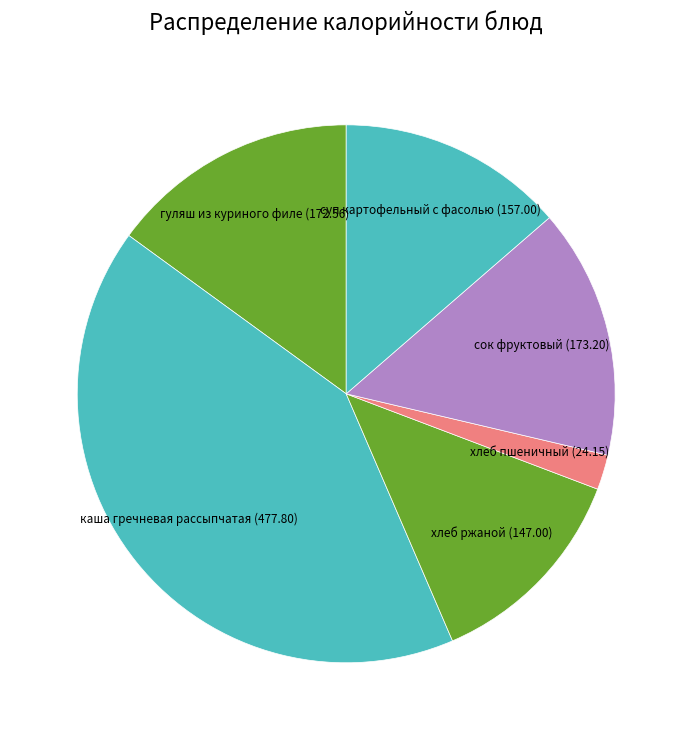

Is the sum of хлеб ржаной and хлеб пшеничный greater than half?

No